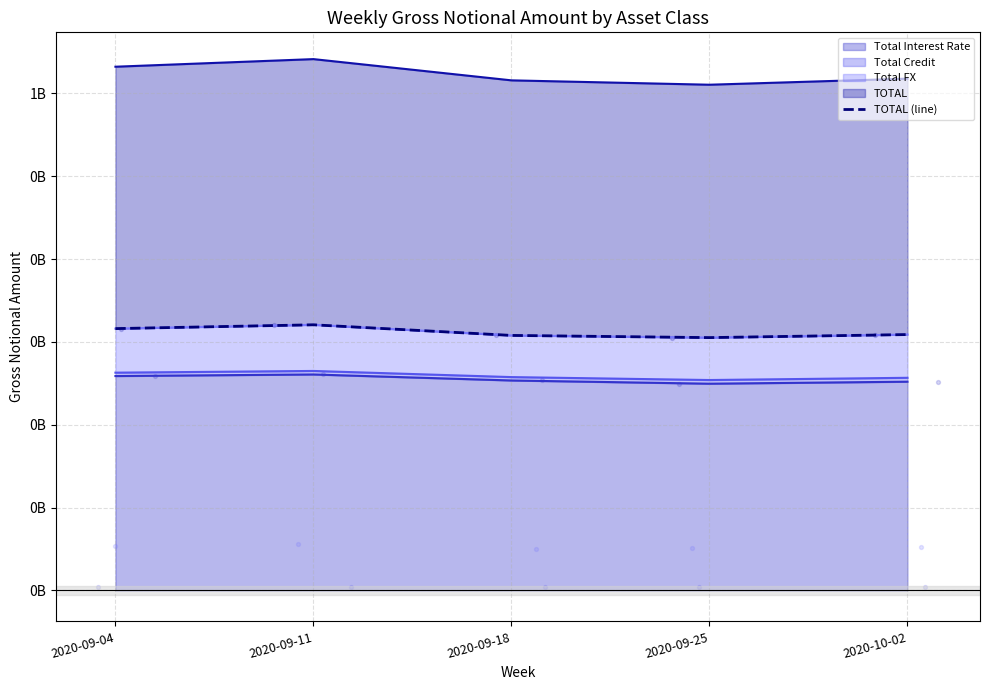

Approximately how many times larger is the value at 2020-10-02 compared to 2020-09-25?

1.0